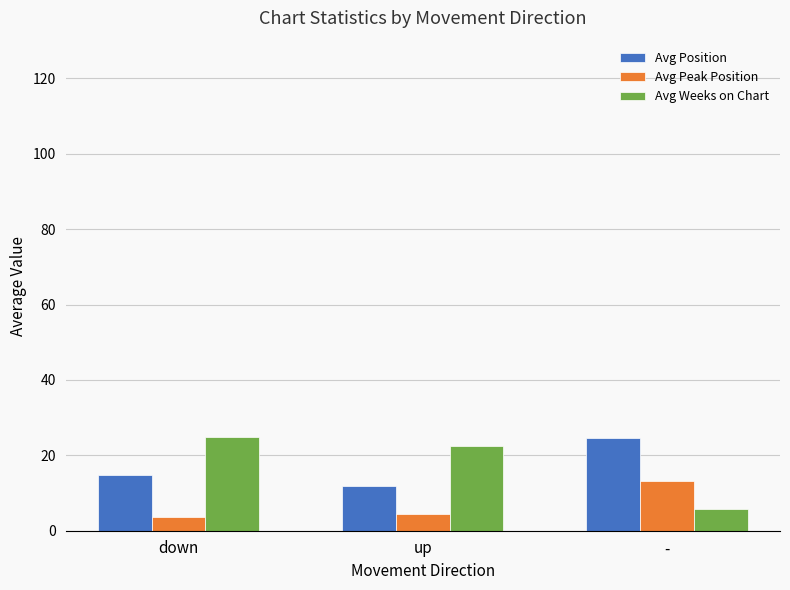

What position from the right is down?

3